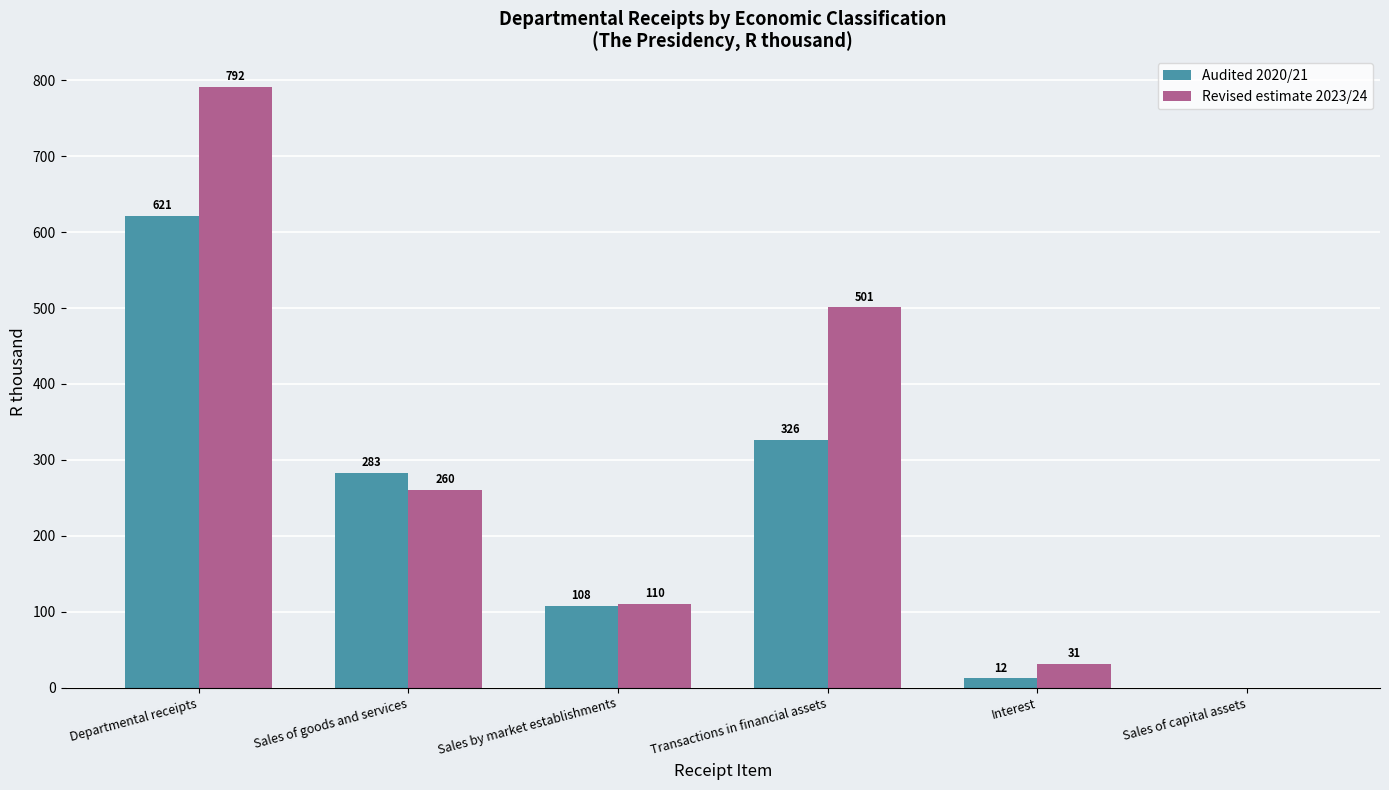

The Revised estimate 2023/24 series shows 1092 at Departmental receipts. True or false?

False